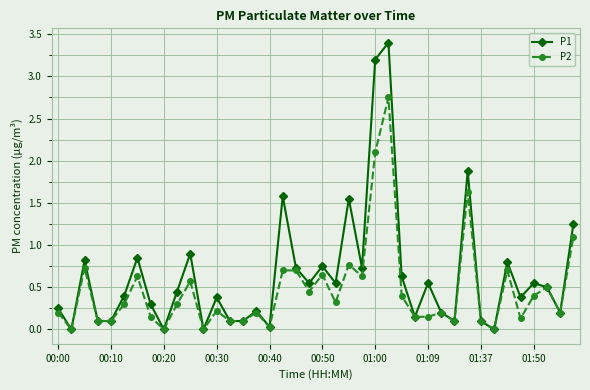

True or false: P1 has more than 0 points higher than both neighbors.

True